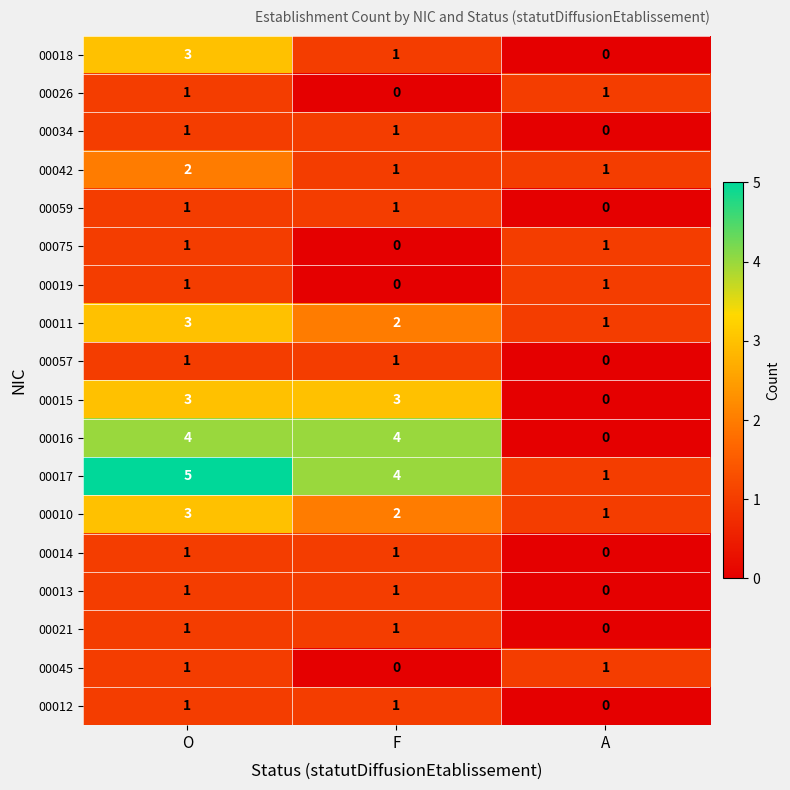

Where does the 00011 series first go above 2?

O